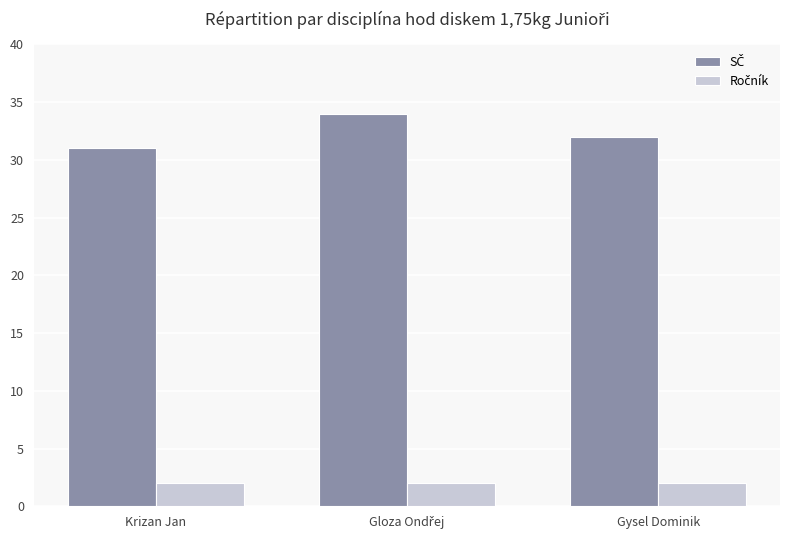

What is the difference between the highest and lowest values at Gysel Dominik?

30